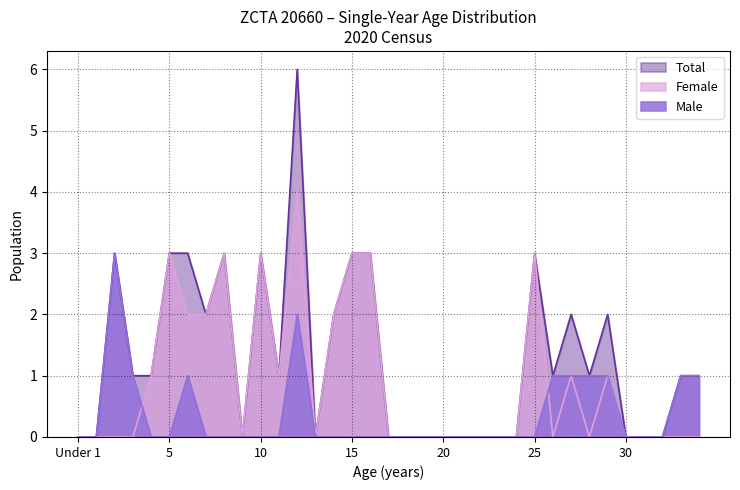

Which series has the largest total across all categories?

Total